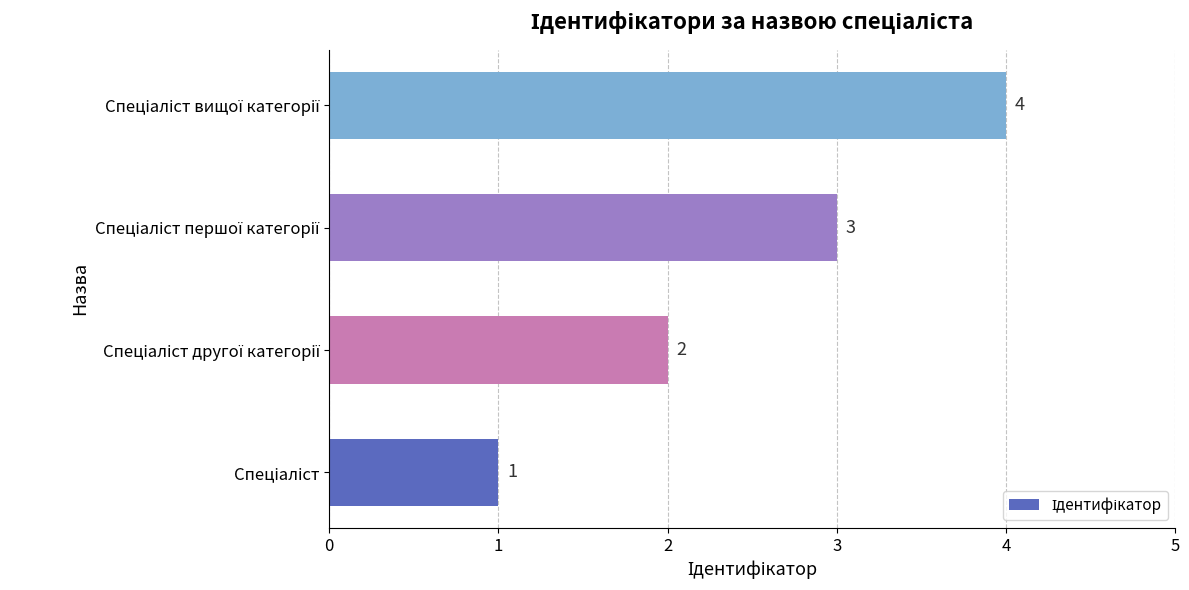

How many values are between 2 and 4?

3